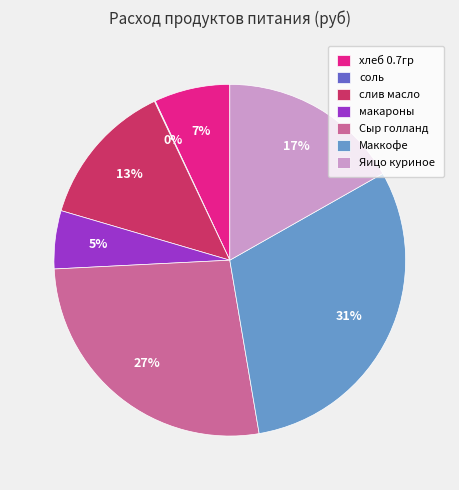

Is it true that слив масло is 2% of the pie?

False